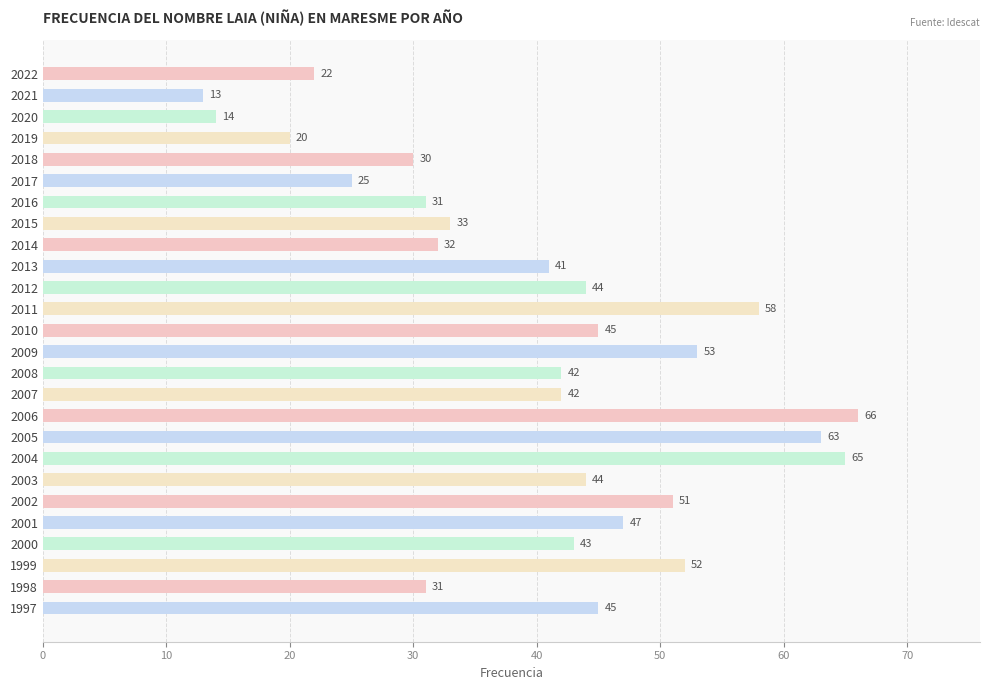

What is the value of the 13th bar from the top?

45